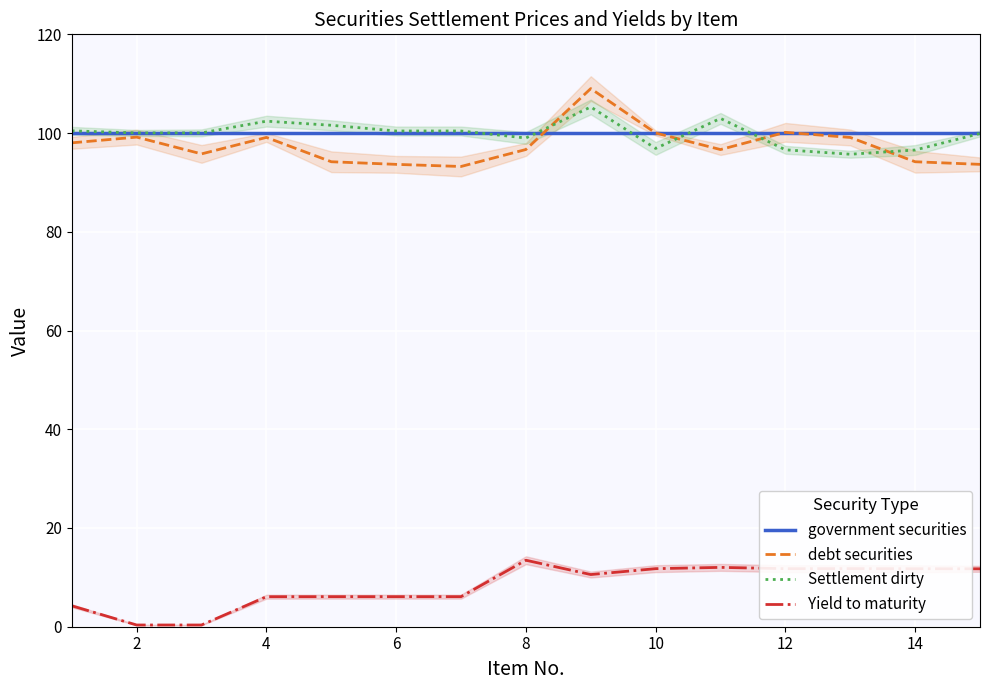

What is the highest value of the Settlement dirty series?

105.3